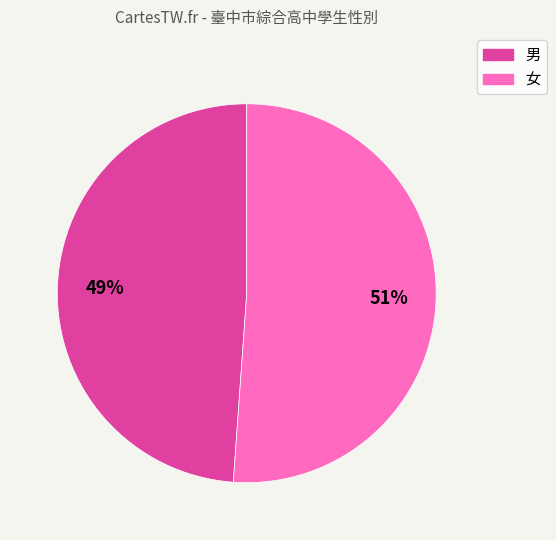

How many segments does this pie chart have?

2